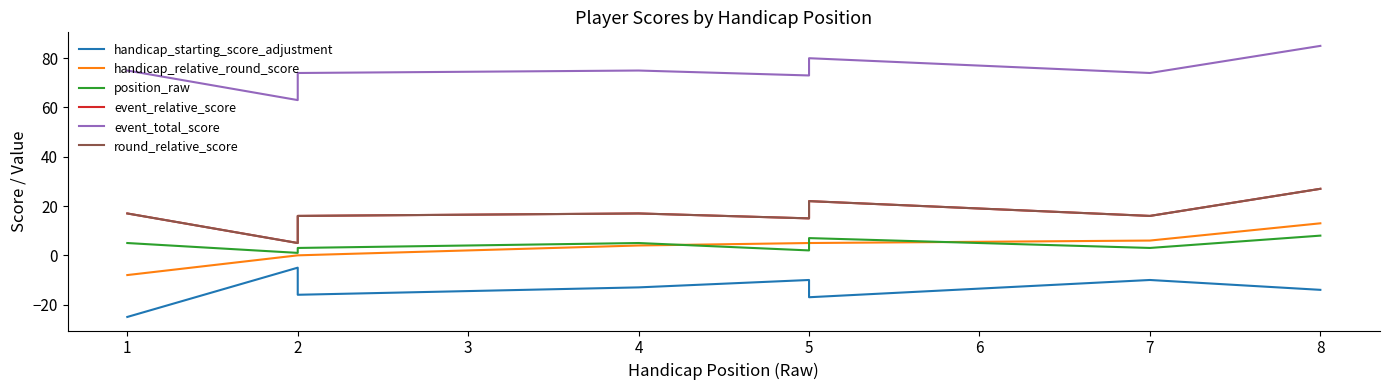

How many lines are shown in the chart?

6